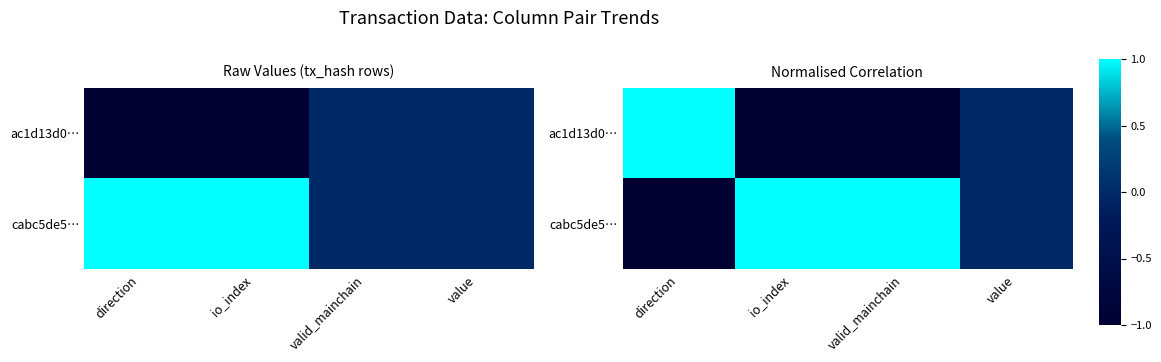

Is the value of cabc5de5… at valid_mainchain greater than the value of ac1d13d0… at value?

Yes